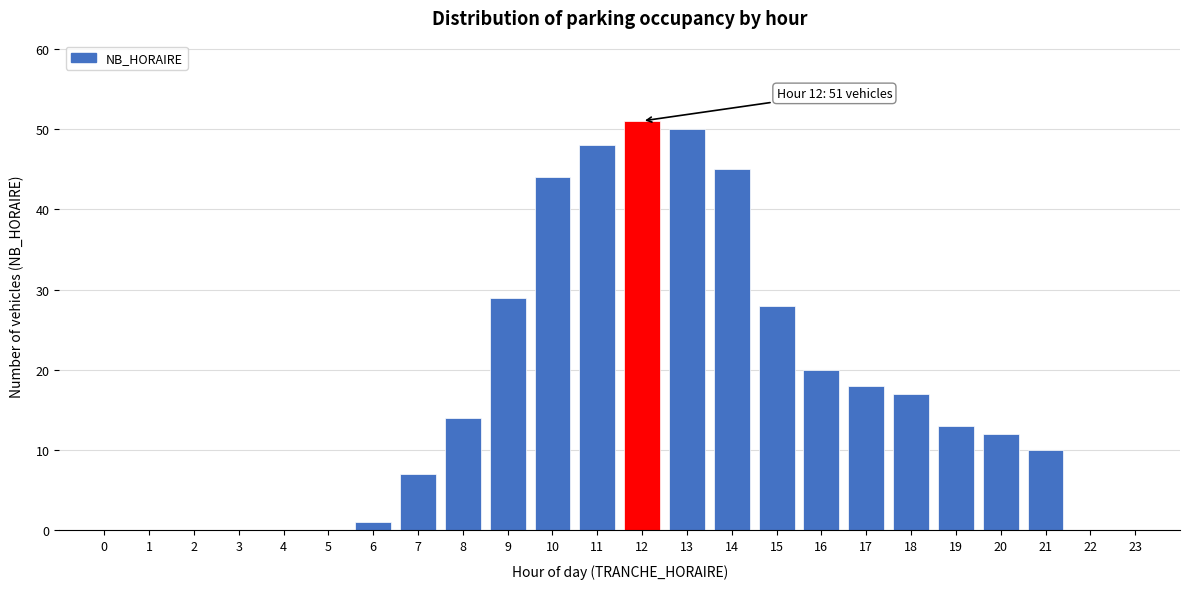

Reading left to right, what are all the values shown in this chart?

0=0	1=0	2=0	3=0	4=0	5=0	6=1	7=7	8=14	9=29	10=44	11=48	12=51	13=50	14=45	15=28	16=20	17=18	18=17	19=13	20=12	21=10	22=0	23=0